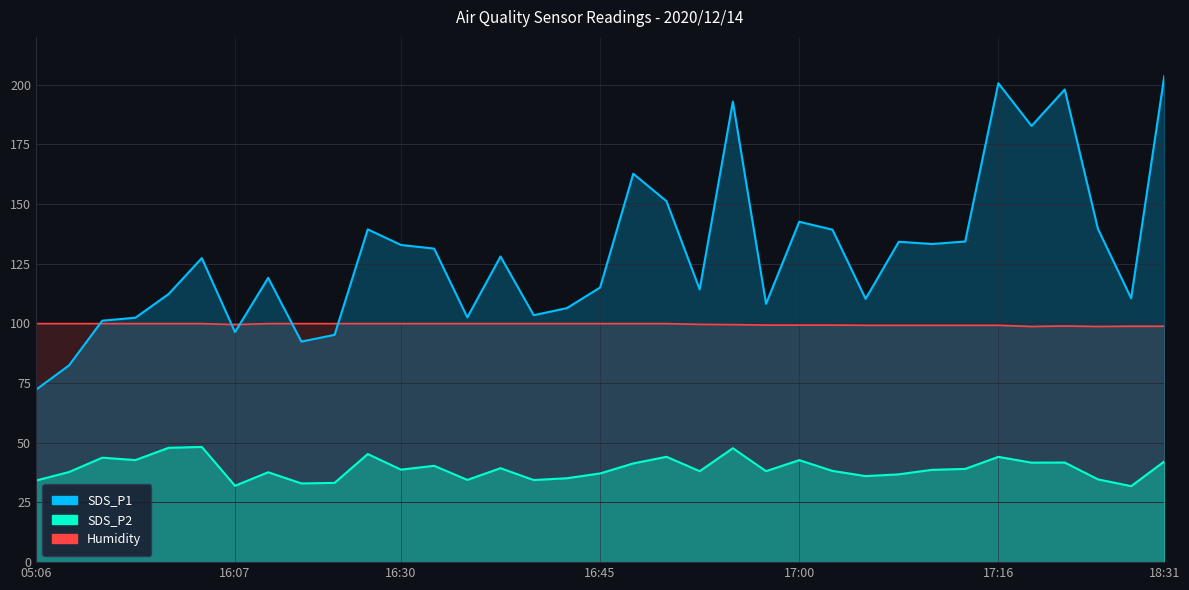

List the series in order of their overall mean, highest first.

SDS_P1, Humidity, SDS_P2